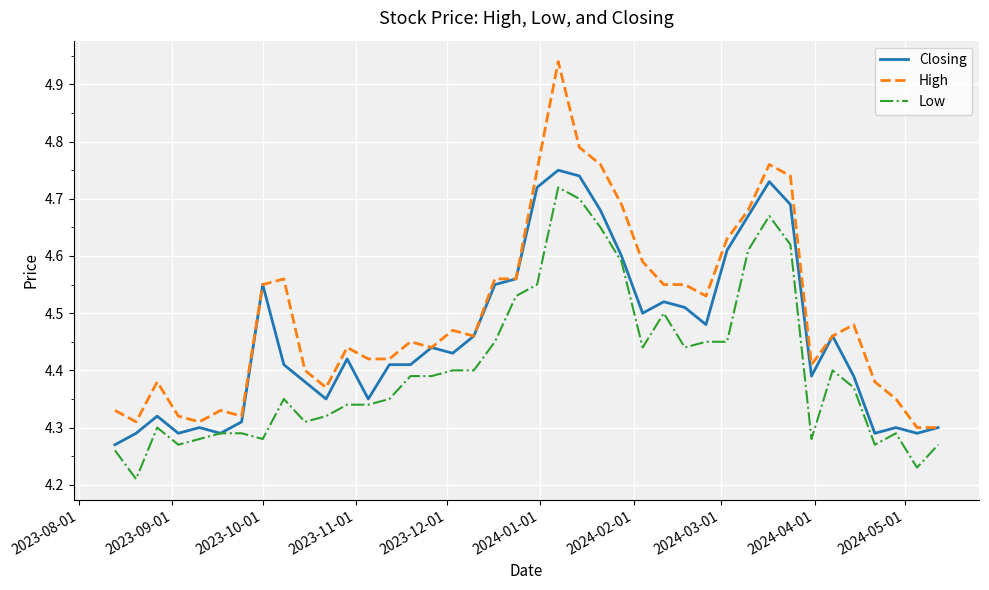

True or false: Low and High cross at least once.

False